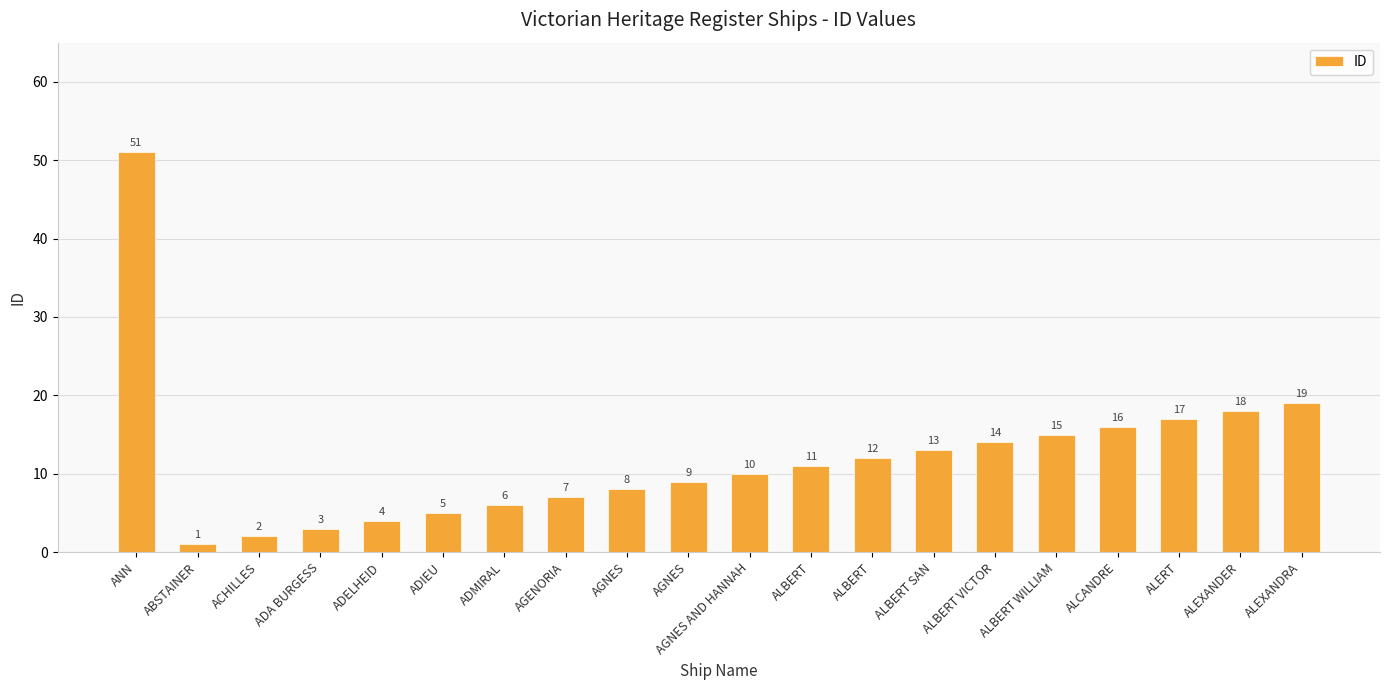

How many data points does each series have?

20